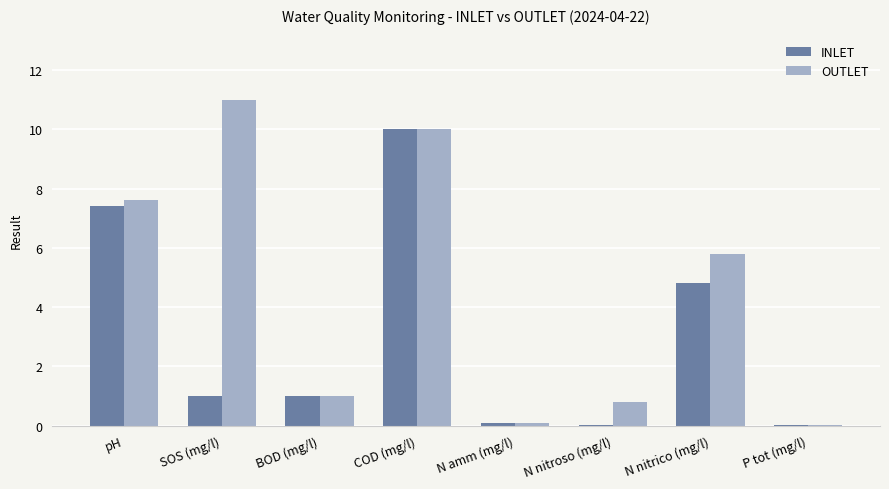

True or false: INLET has a value of 10.0 at COD (mg/l).

True